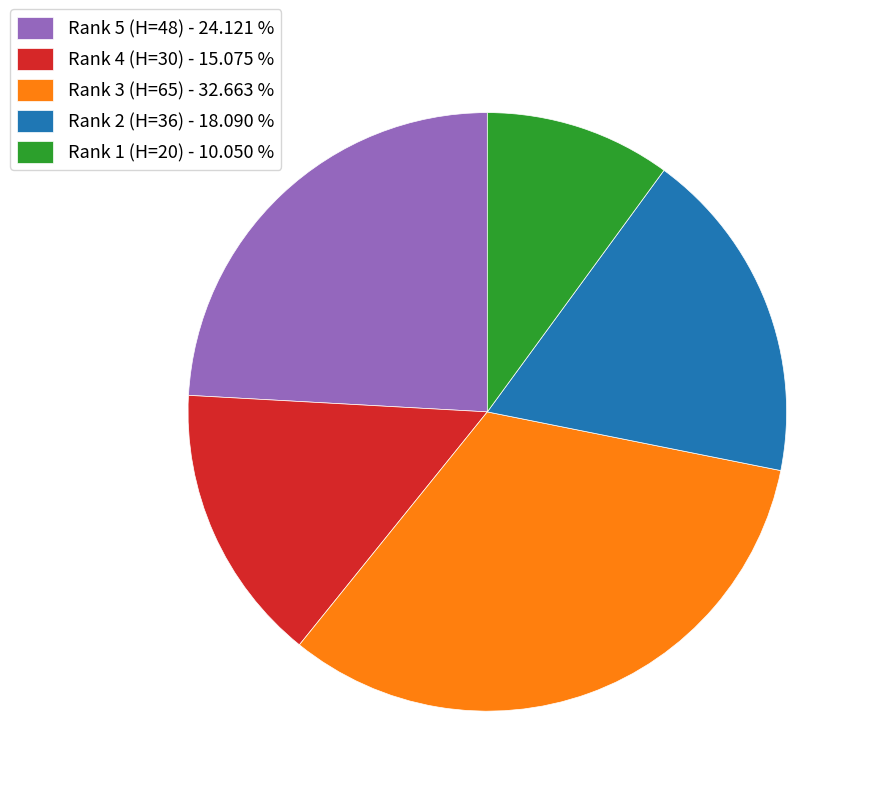

How many slices are in this pie chart?

5